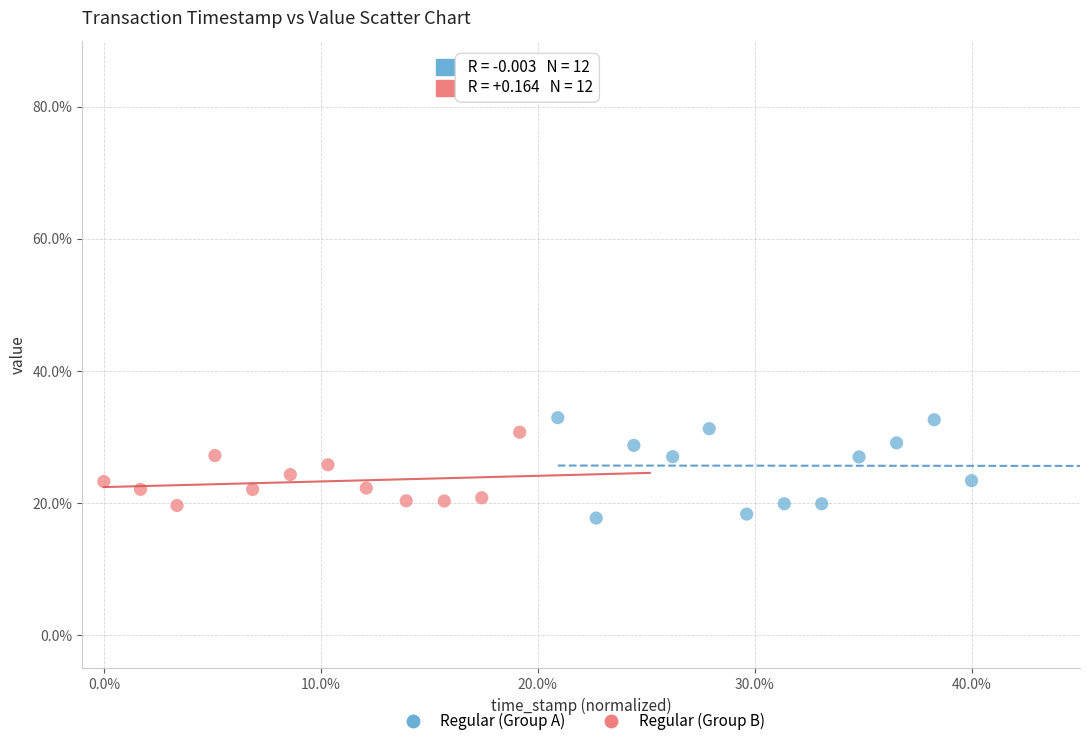

Which series contains the lowest Y value?

Regular (Group A)